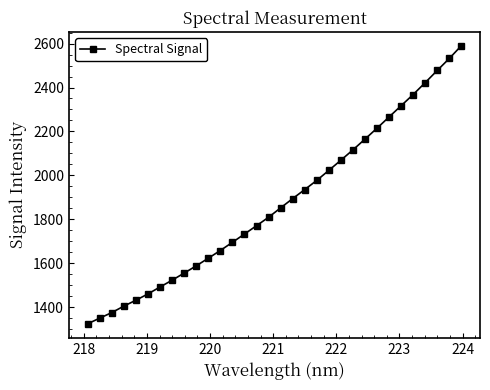

What is the difference between the maximum and minimum values?

1266.3